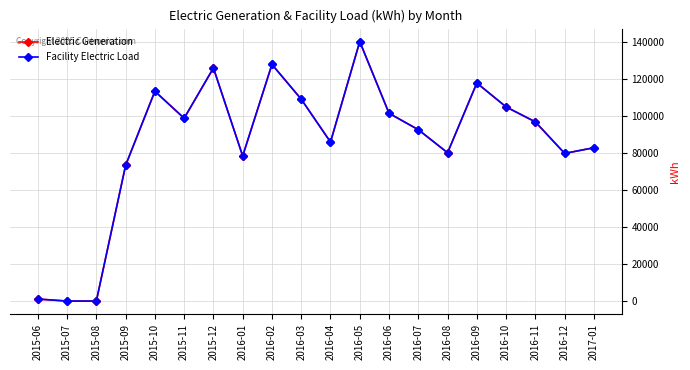

Does the chart have visible grid lines?

Yes